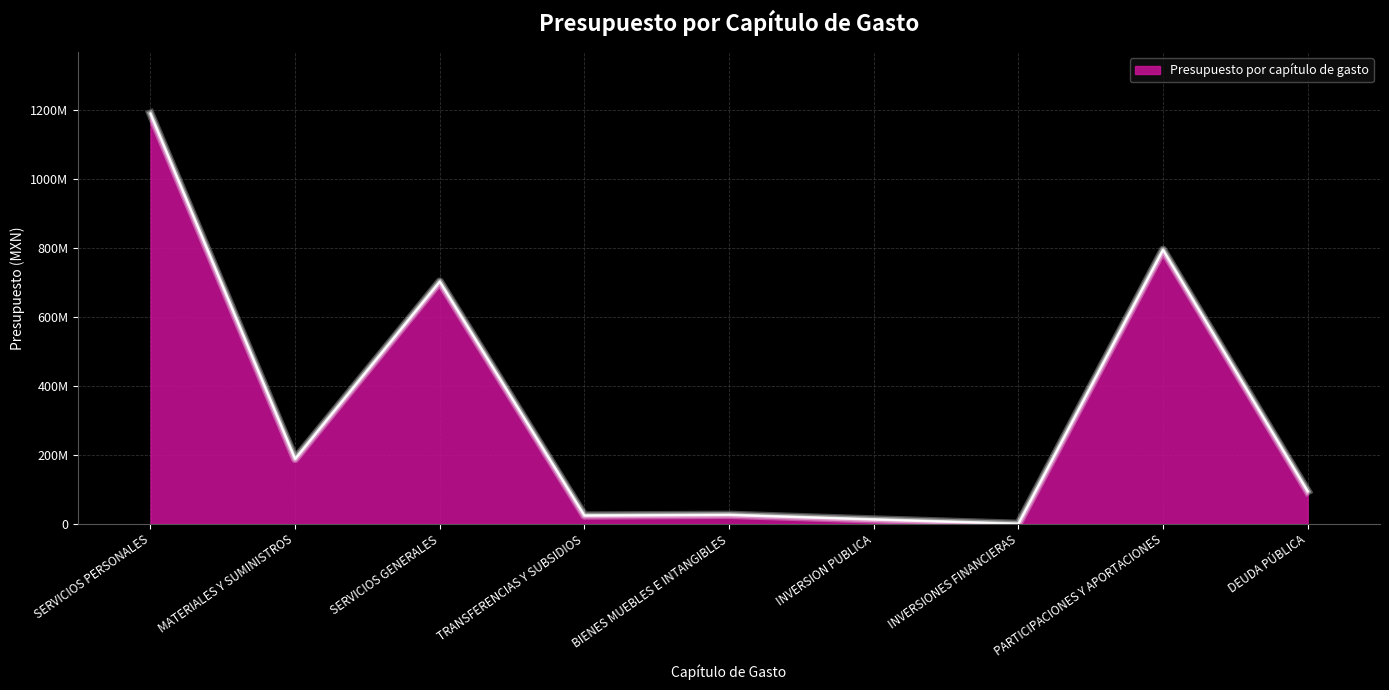

Does the chart have visible grid lines?

Yes